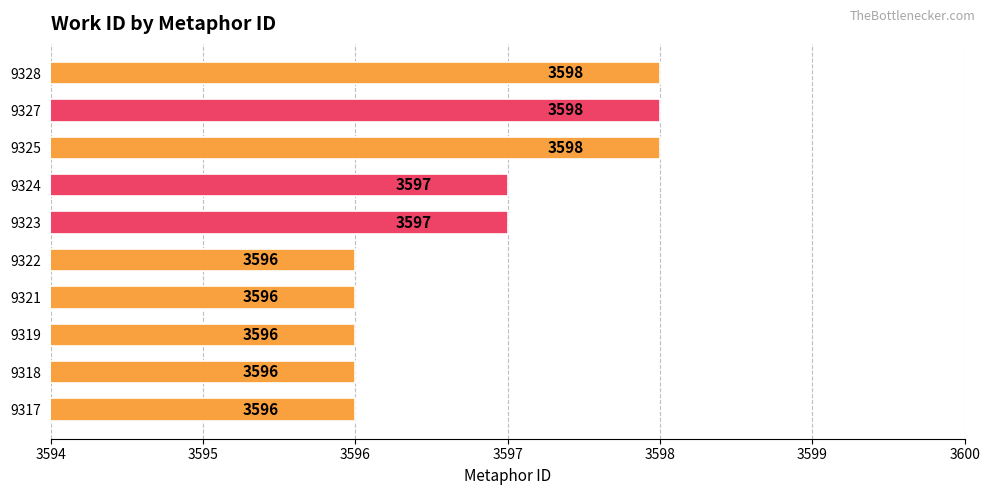

Reading bottom to top, what are all the values shown in this chart?

9317=3596	9318=3596	9319=3596	9321=3596	9322=3596	9323=3597	9324=3597	9325=3598	9327=3598	9328=3598